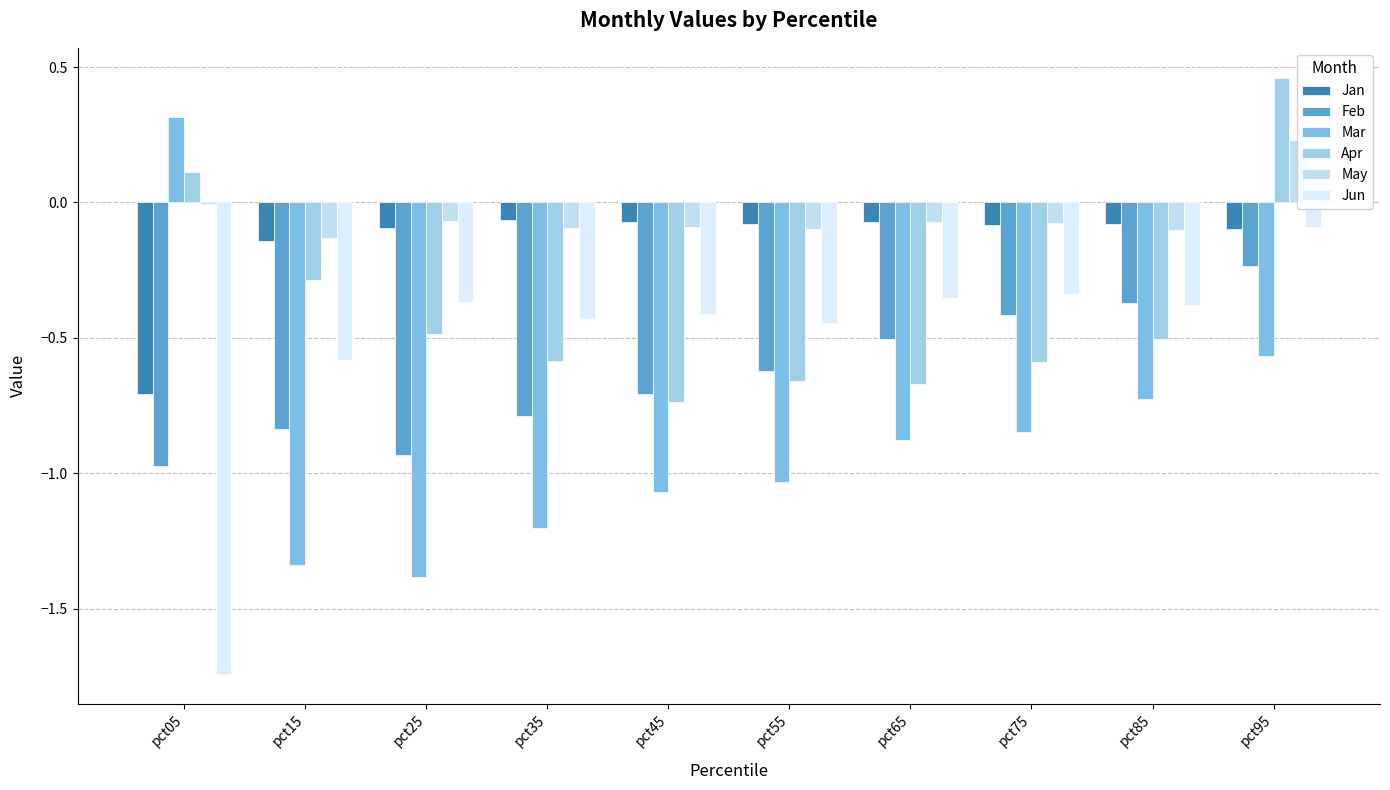

At which label is Jan closest to 0?

pct35